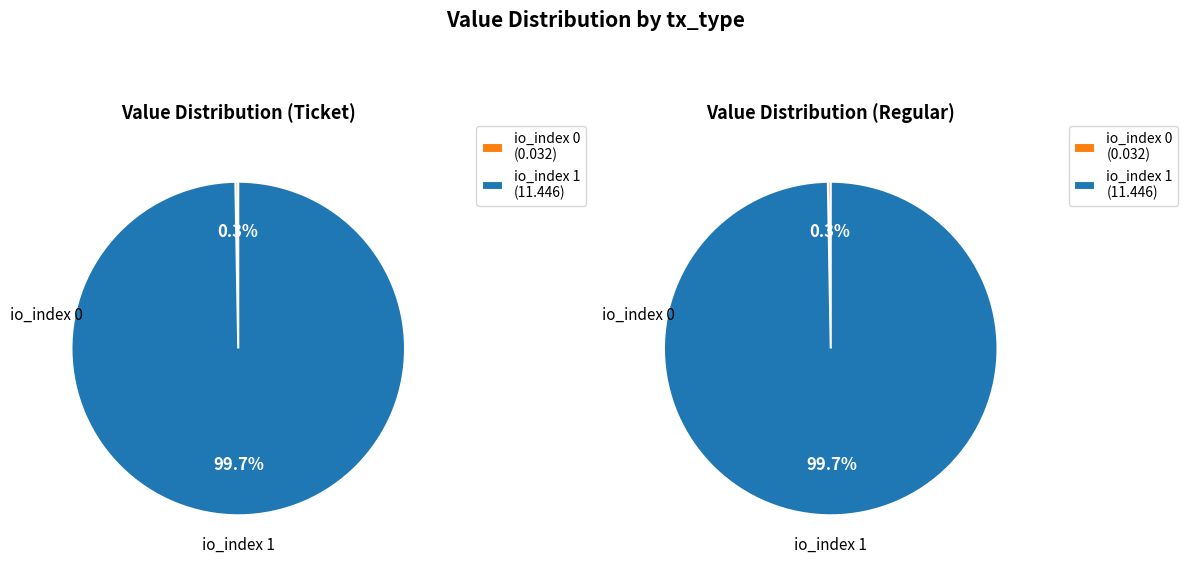

Which has a higher value, io_index 0 or io_index 1?

io_index 1